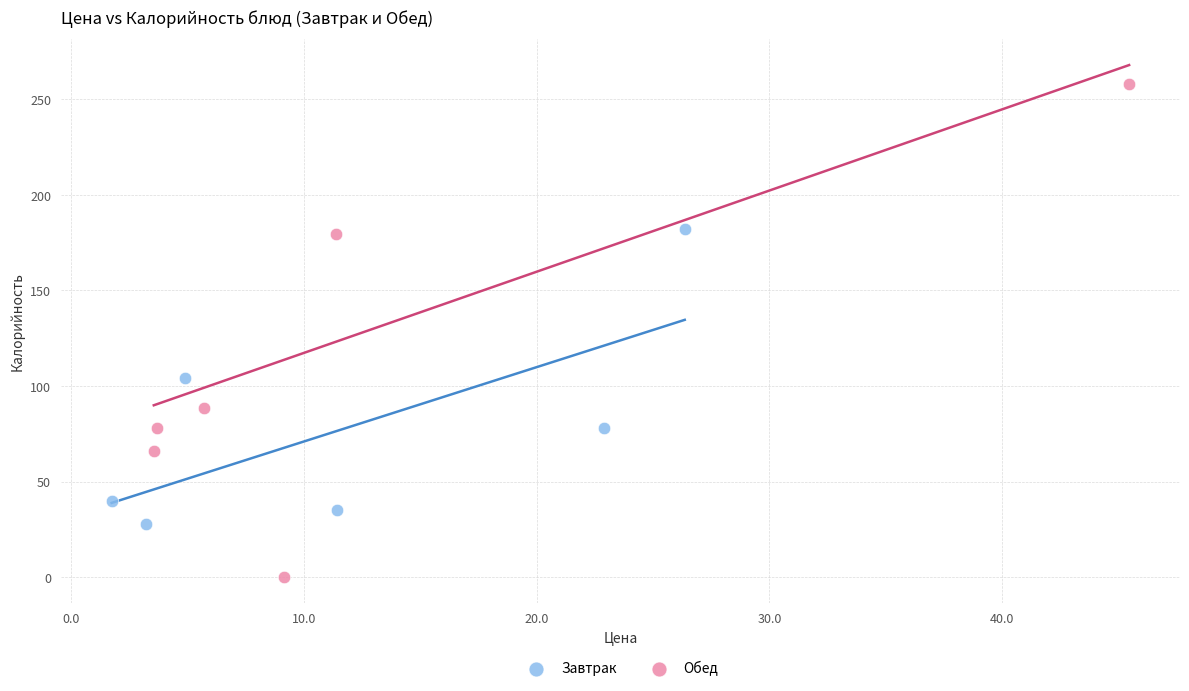

Which series contains the lowest Y value?

Обед